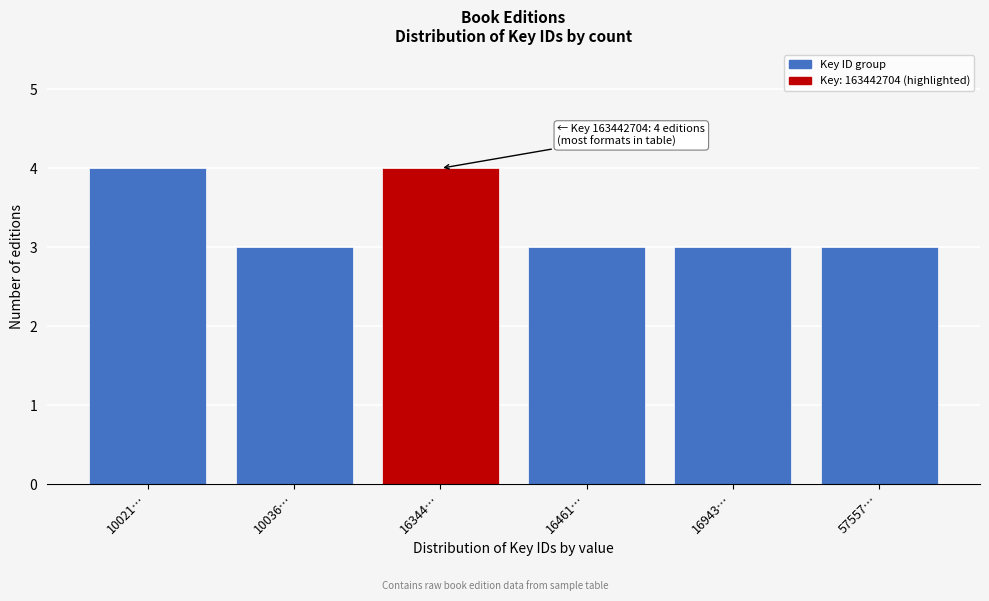

Reading left to right, list all the values displayed in this chart.

10021…=4	10036…=3	16344…=4	16461…=3	16943…=3	57557…=3